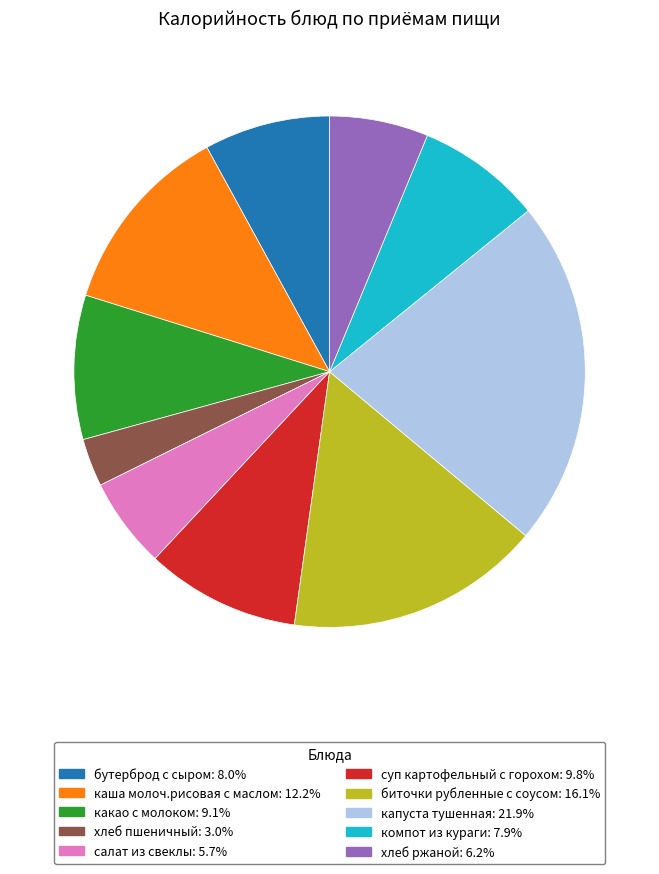

Approximately how many times larger is the value at хлеб пшеничный compared to компот из кураги?

0.4